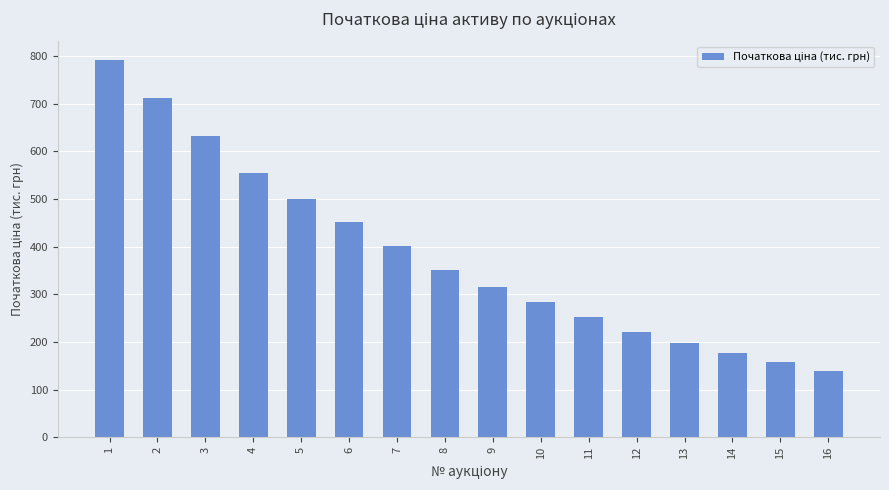

What is the value of the 1st bar from the left?

790.8